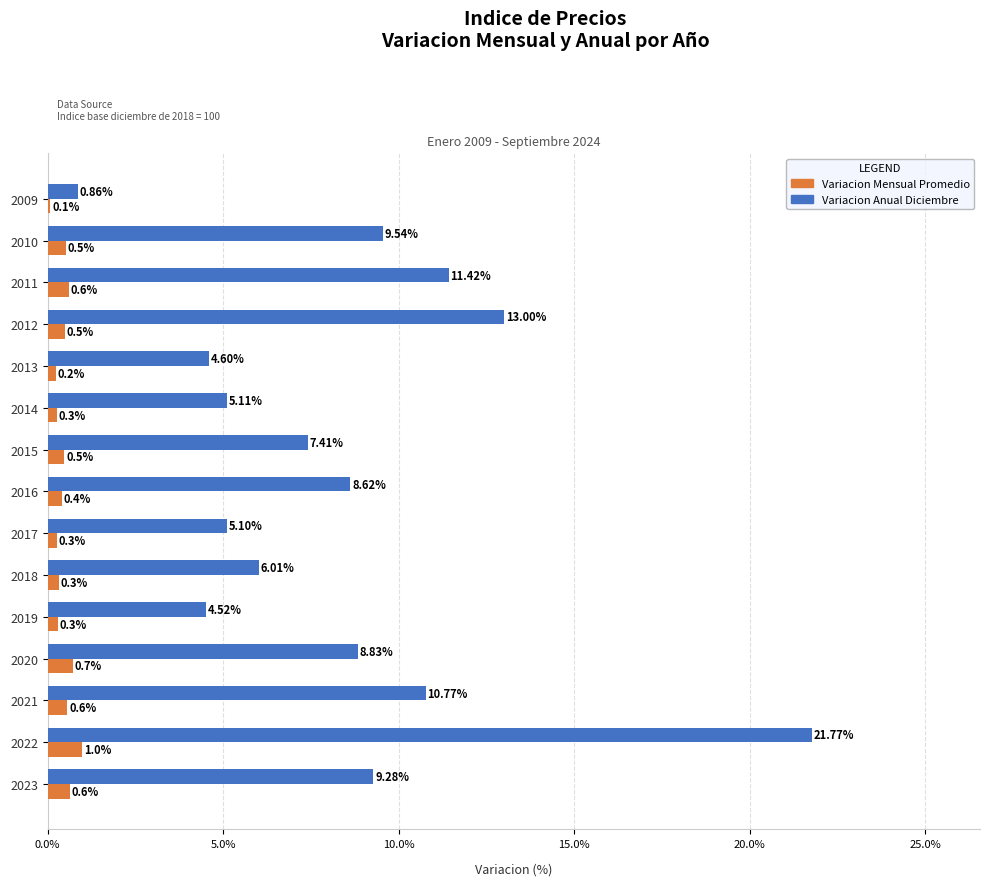

Which series has the widest spread of values?

Variacion Anual Diciembre